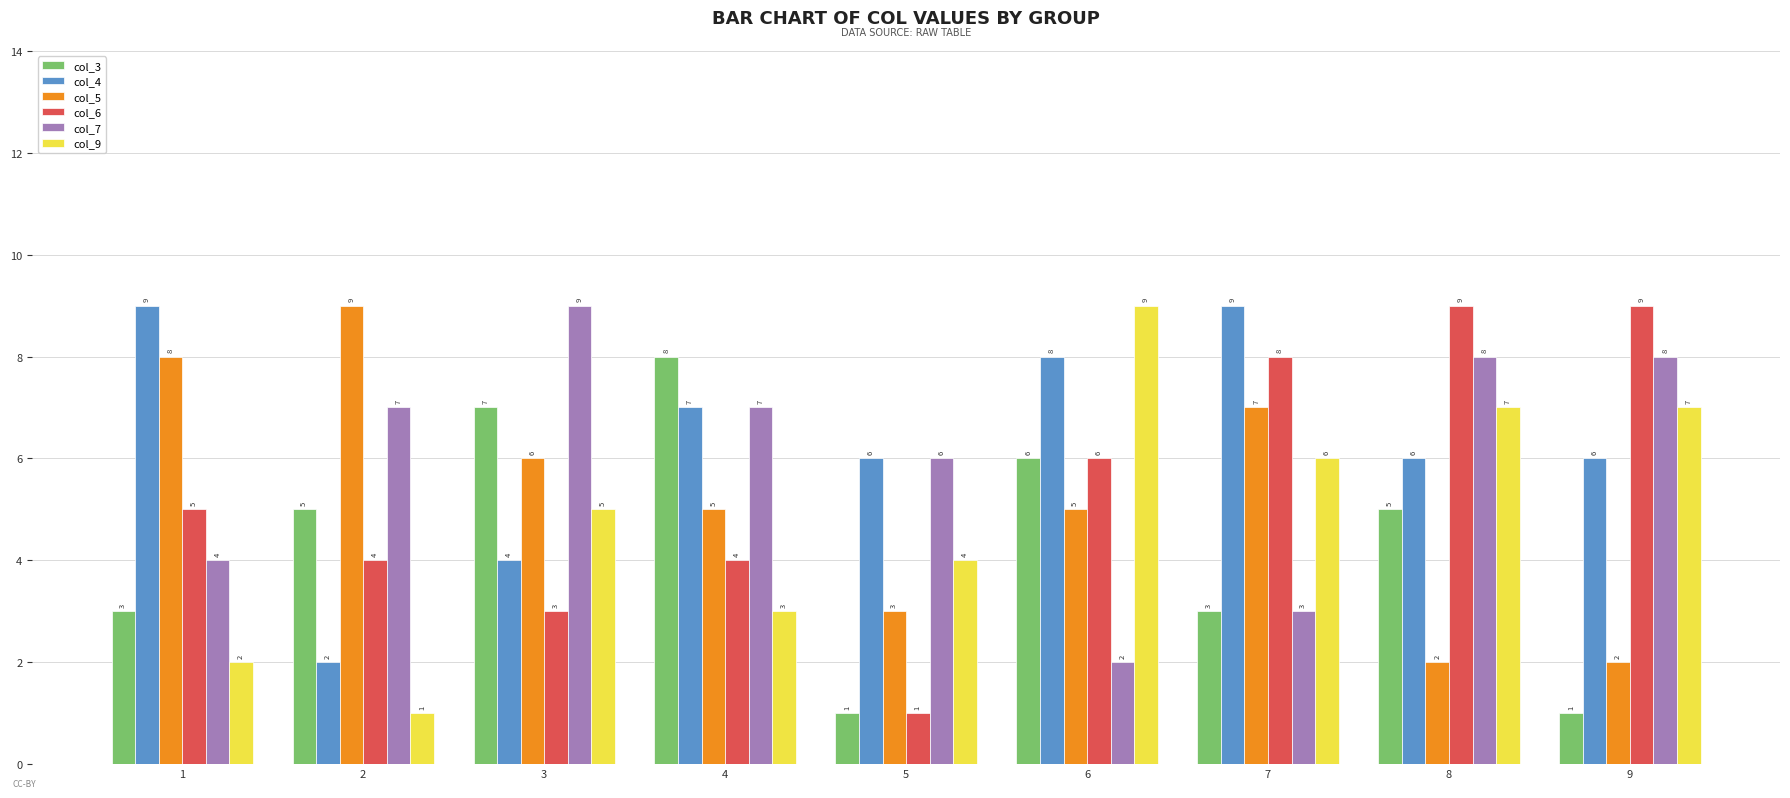

What are all the series names shown in the legend?

col_3, col_4, col_5, col_6, col_7, col_9